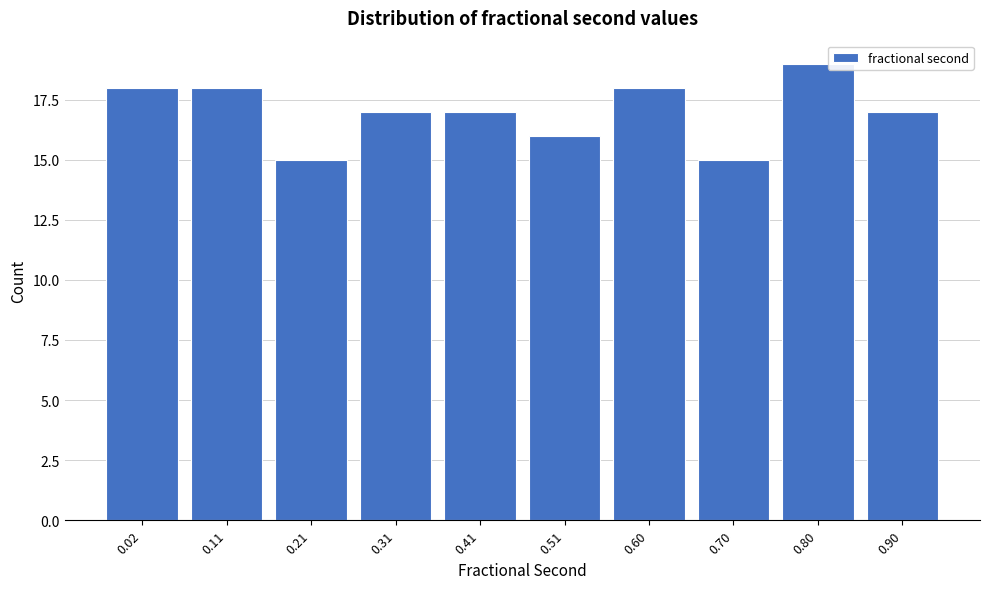

Reading left to right, transcribe all the data shown in this chart.

18	18	15	17	17	16	18	15	19	17